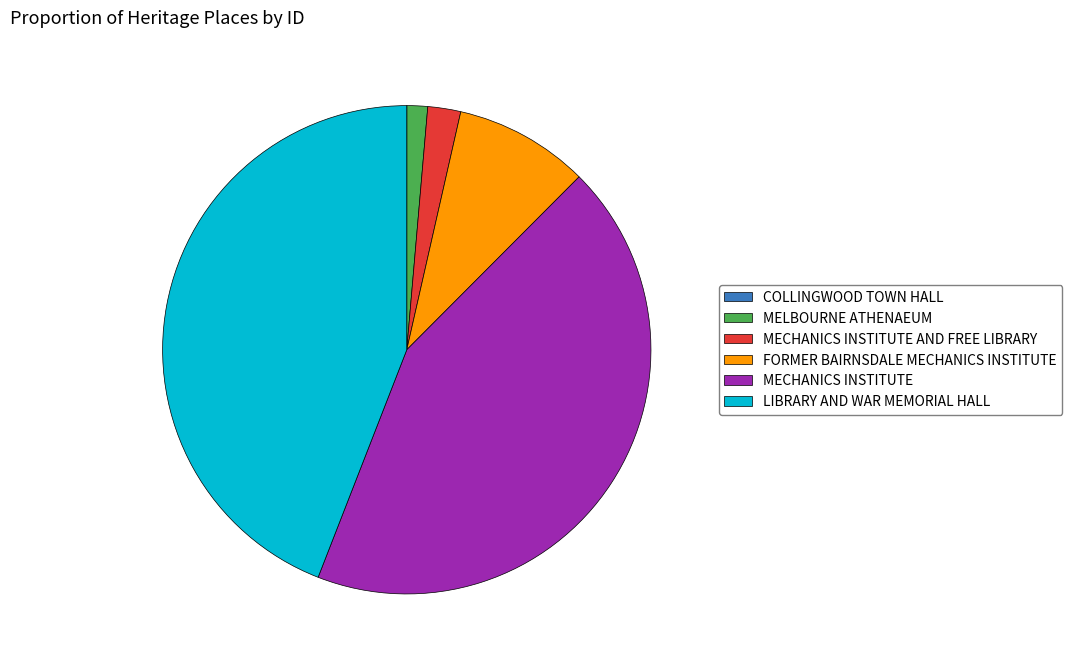

The FORMER BAIRNSDALE MECHANICS INSTITUTE slice represents 4% of the pie. True or false?

False